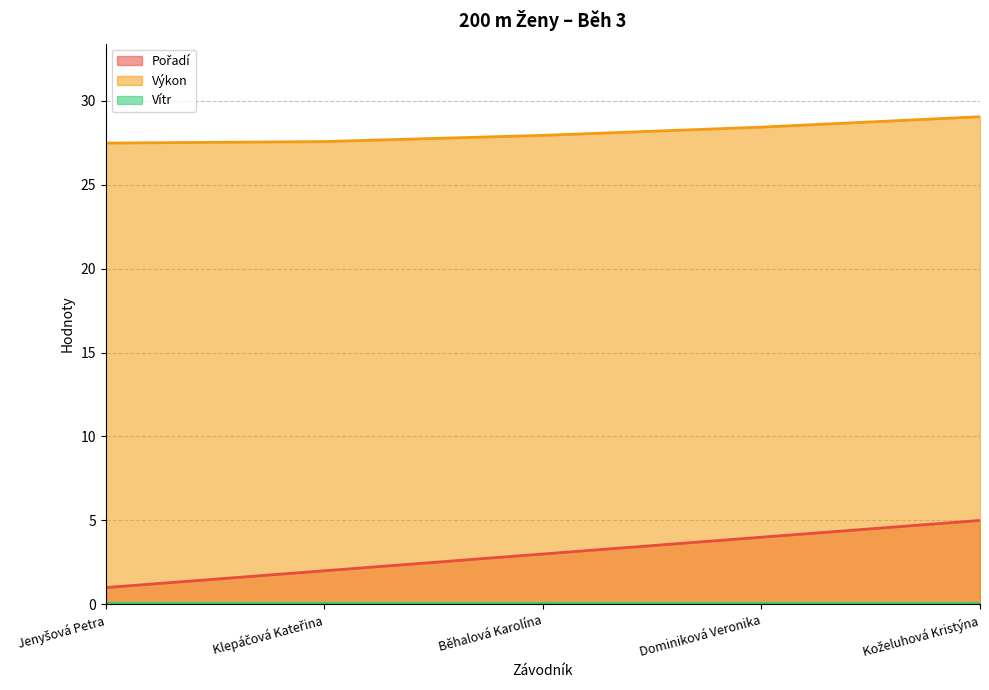

Rank the categories by Pořadí value from highest to lowest.

Koželuhová Kristýna, Dominiková Veronika, Běhalová Karolína, Klepáčová Kateřina, Jenyšová Petra